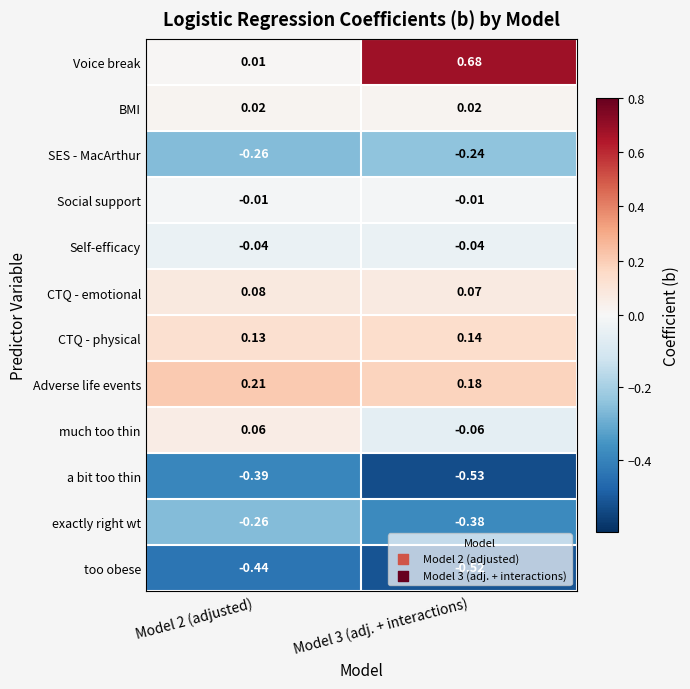

Between Model 2 (adjusted) and Model 3 (adj. + interactions), which series saw the biggest shift?

Voice break